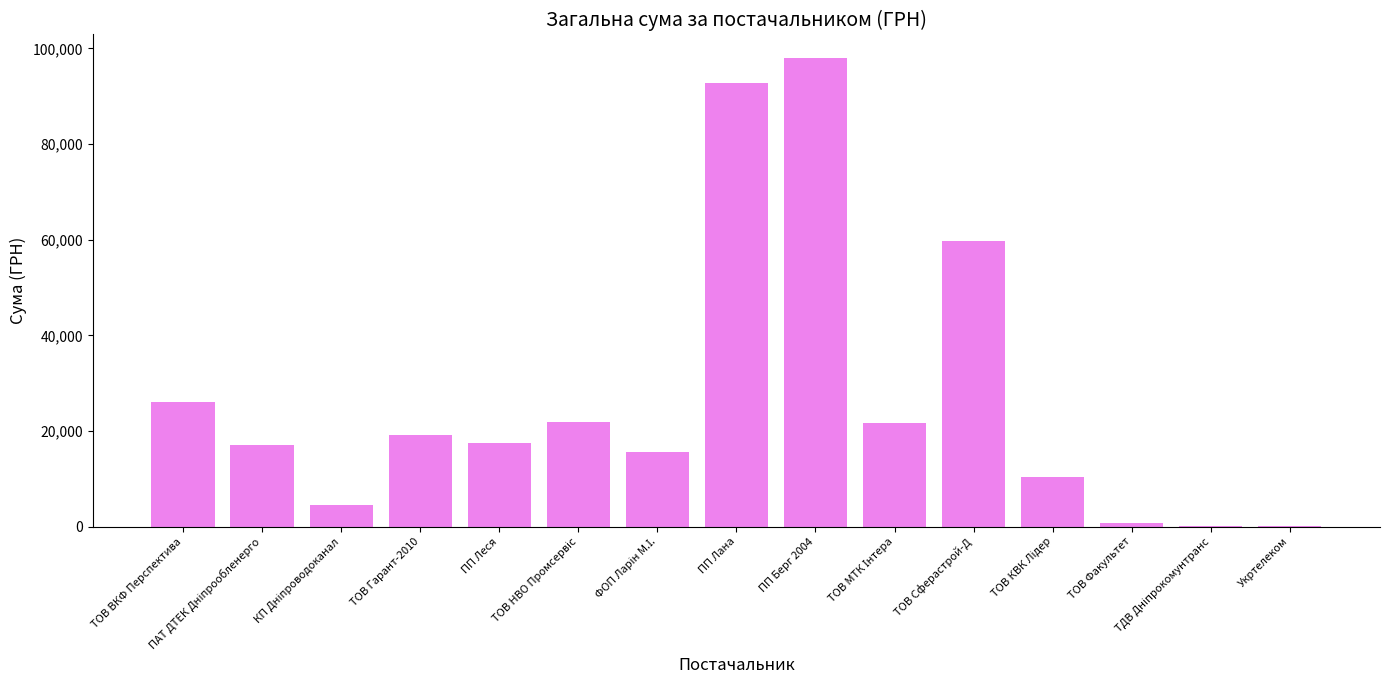

Where does the data first go above 17561?

ТОВ ВКФ Перспектива